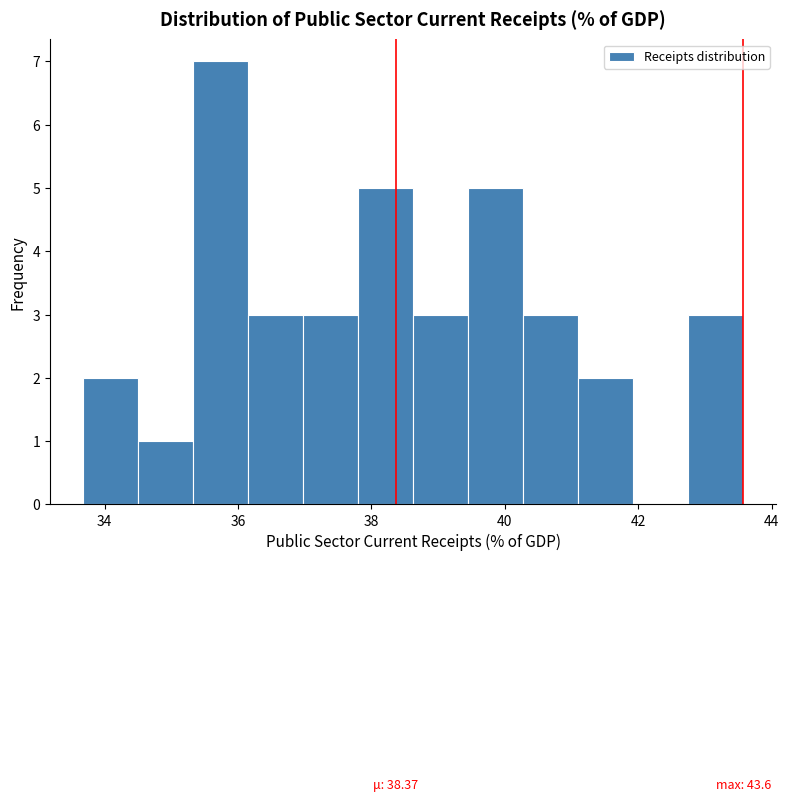

Over which range of the x-axis is the bar tallest?

35.4 to 36.2